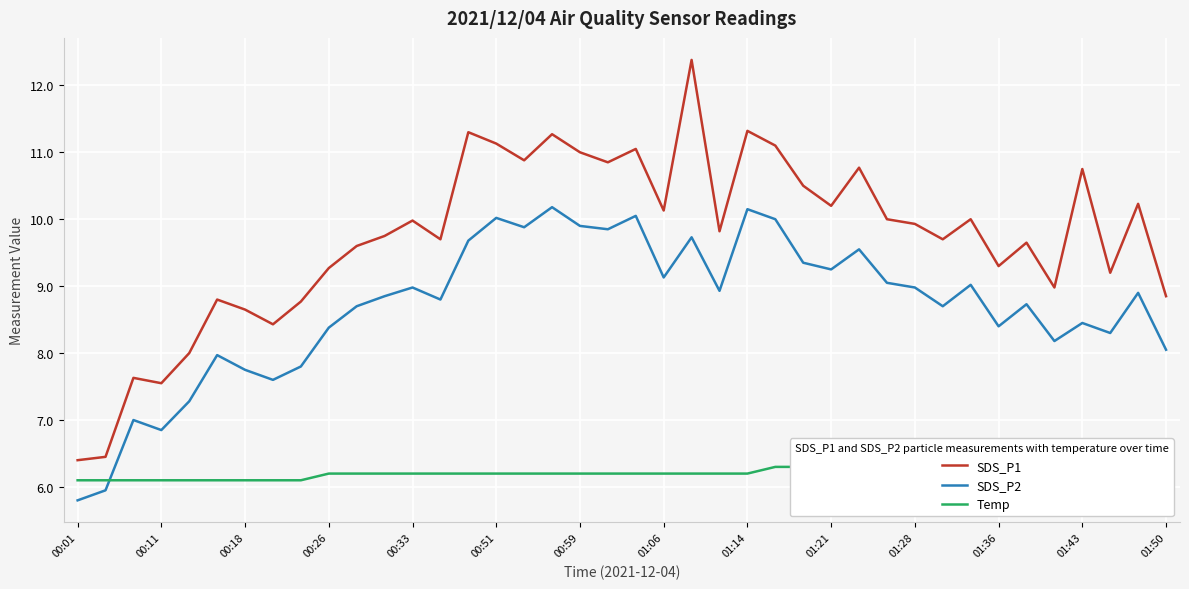

Is it true that SDS_P2 equals 13.3 at 00:59?

False